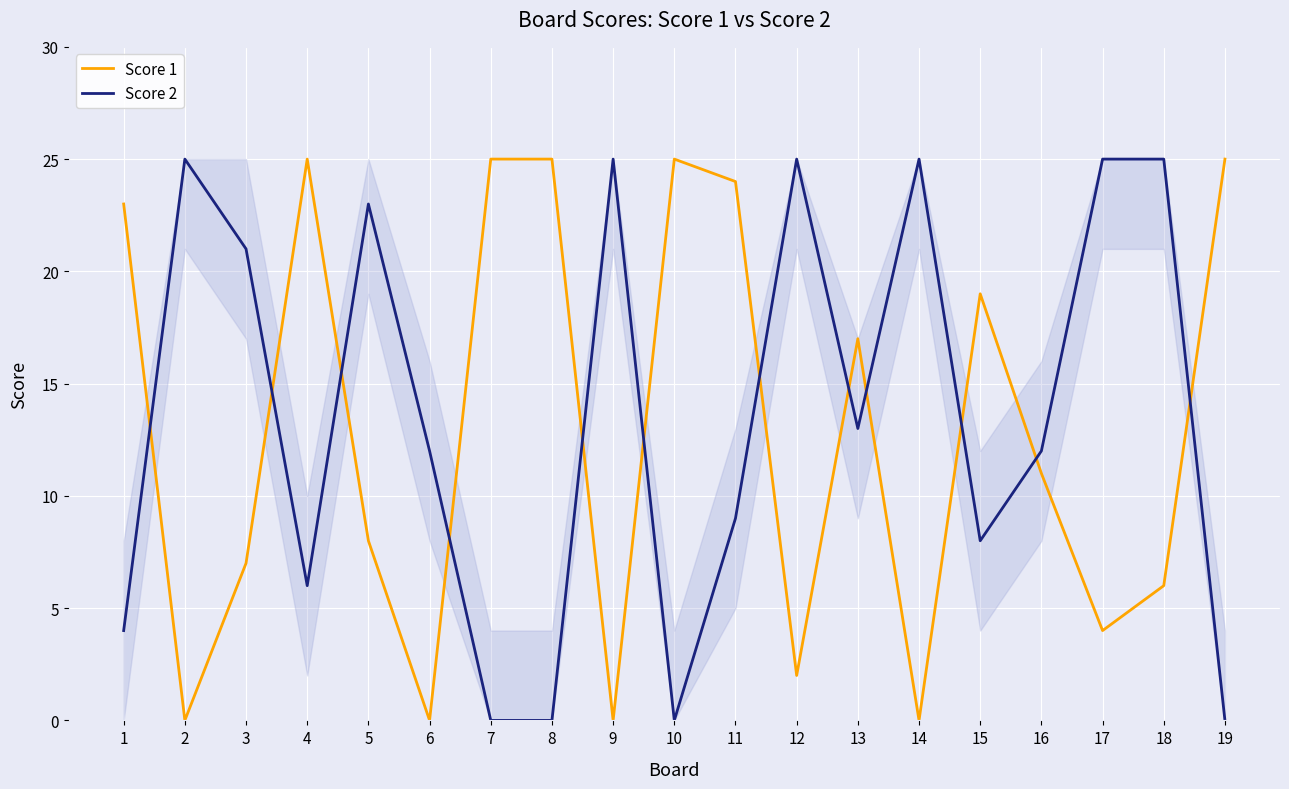

In Score 1, how many points are lower than both neighbors (excluding endpoints)?

6